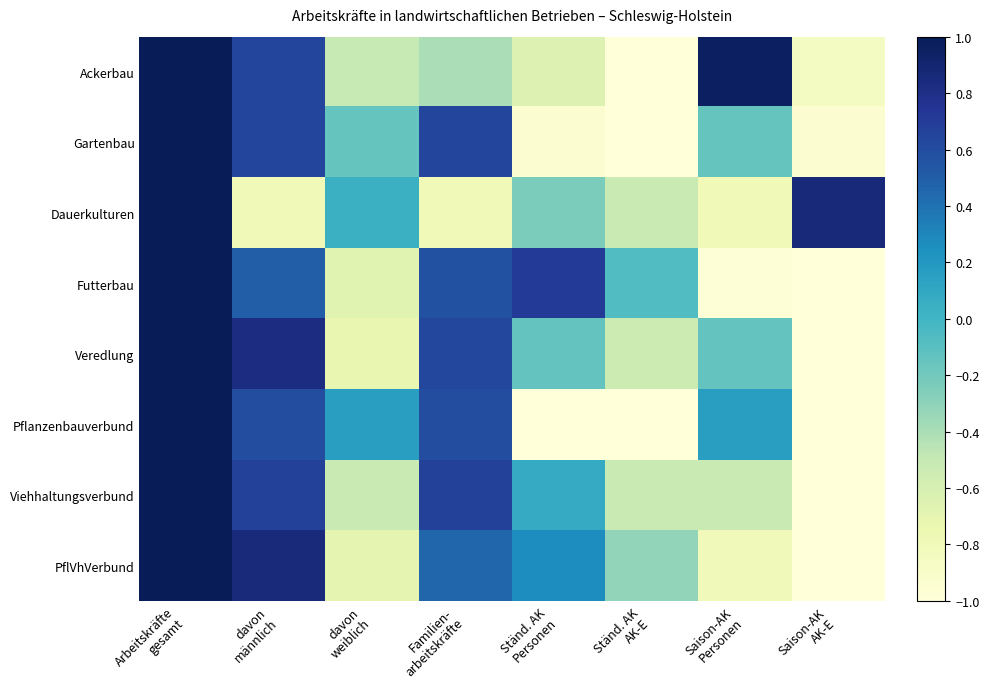

At which category is the sum across all series the highest?

Arbeitskräfte
gesamt